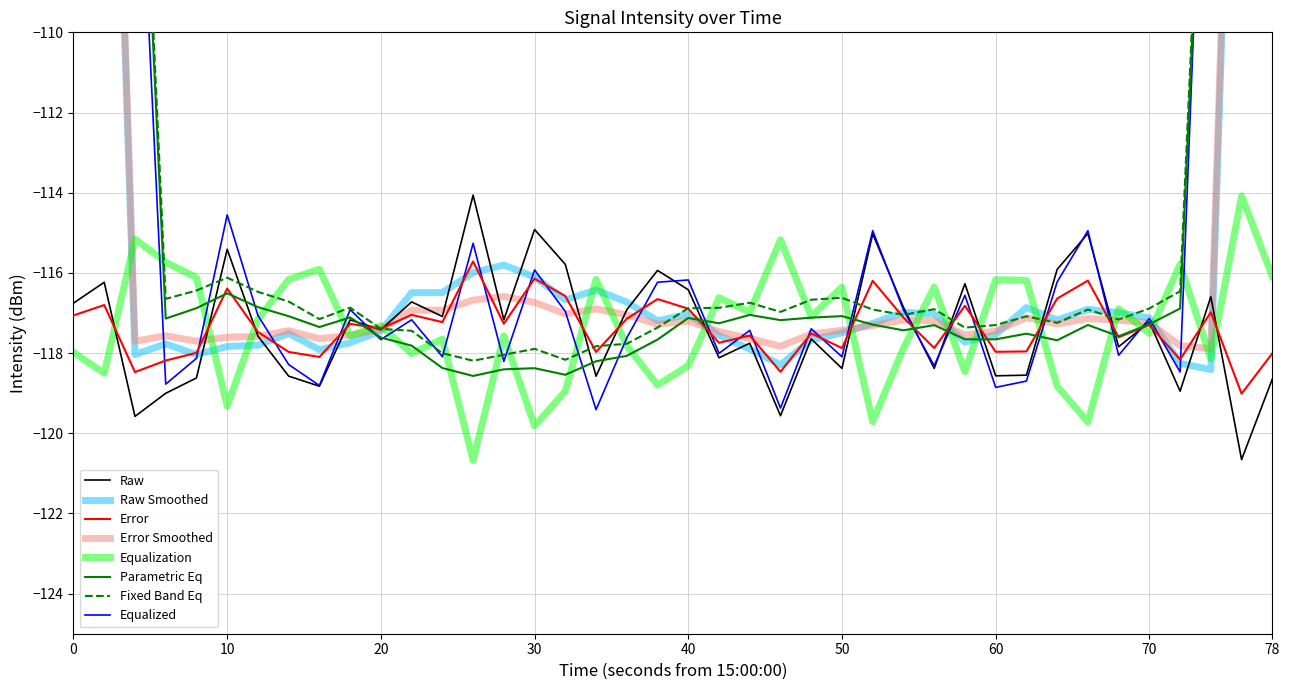

Does the chart have visible grid lines?

Yes